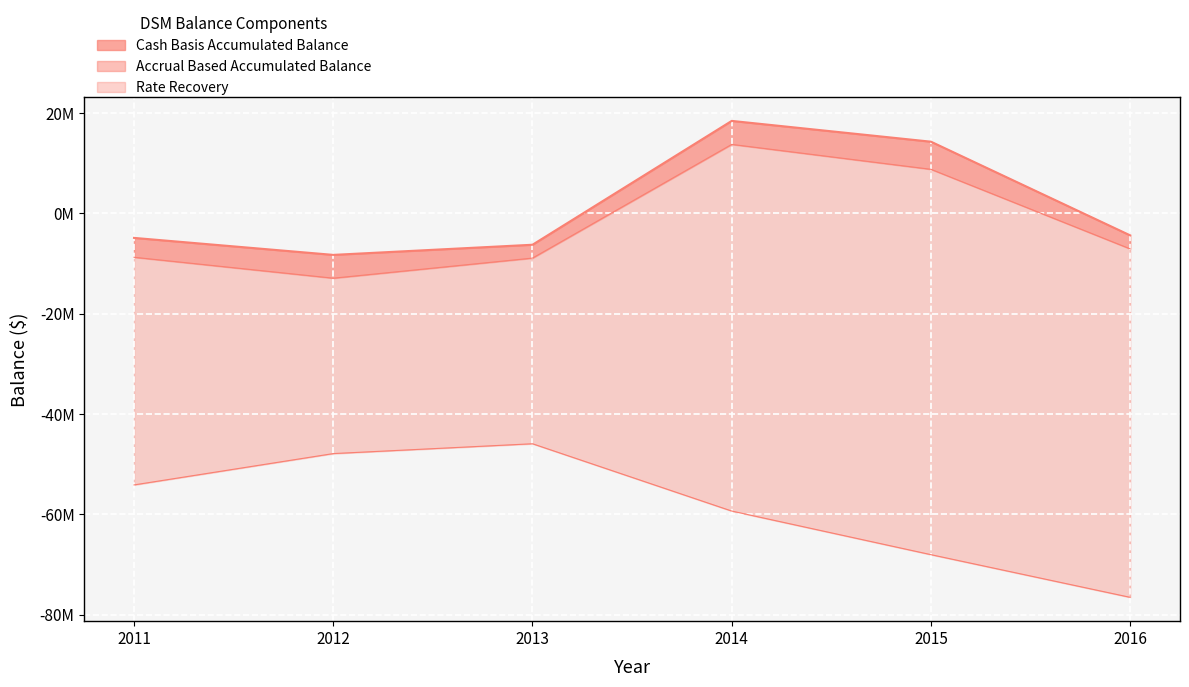

True or false: the data shows -3473056.8 at 2013.

False